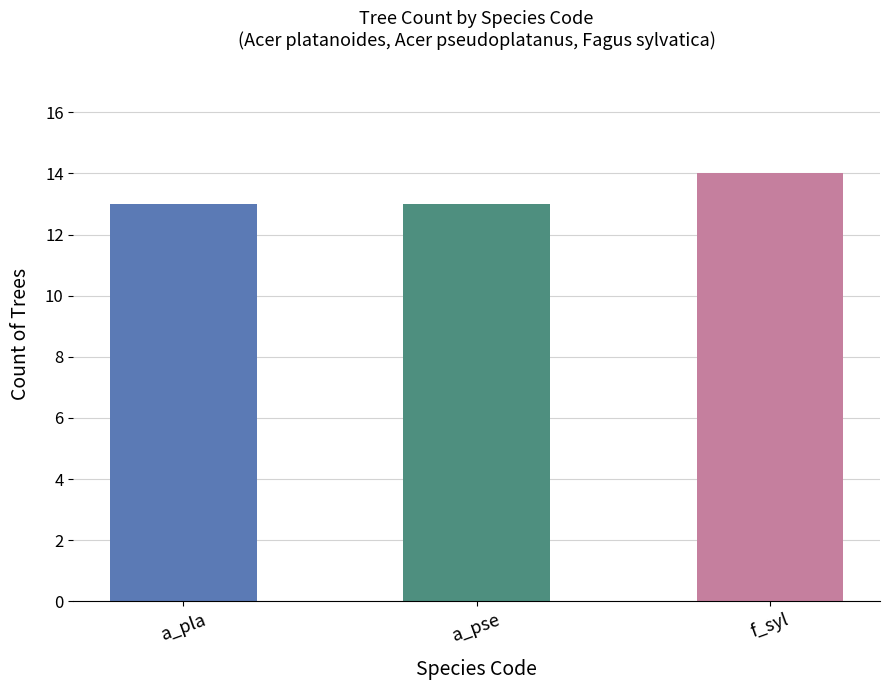

List the labels in order of value, smallest first.

a_pse, a_pla, f_syl